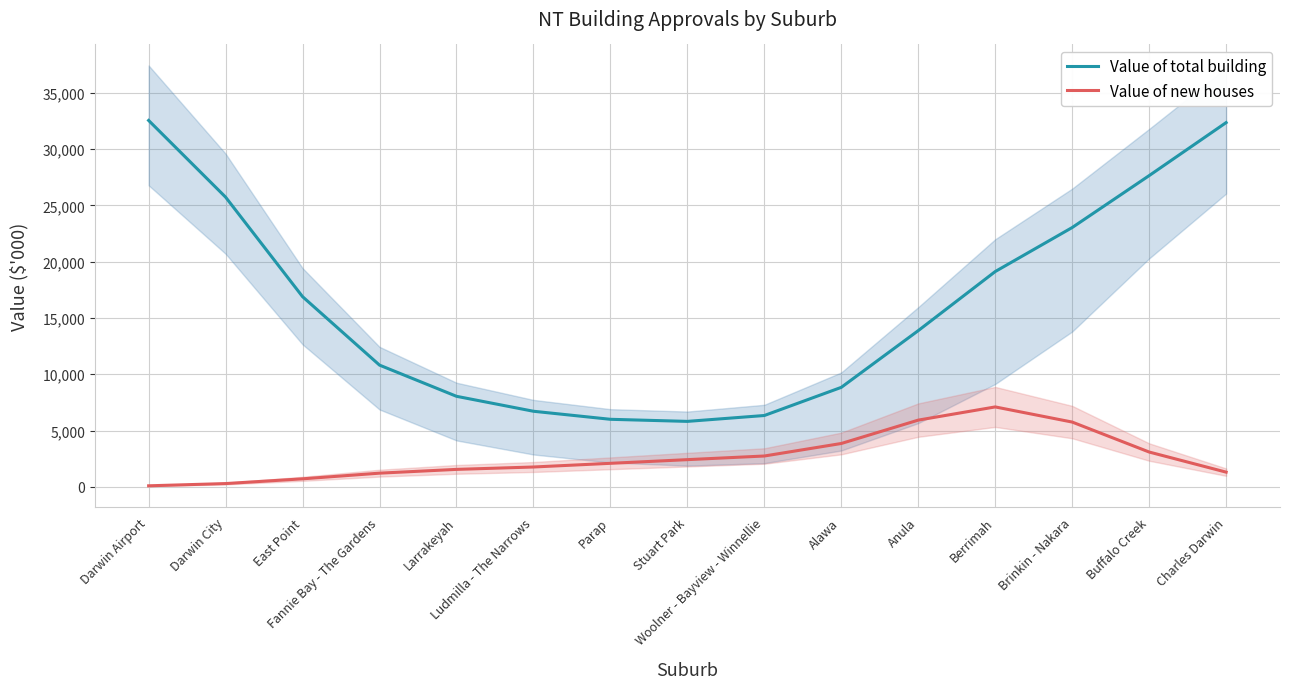

Which series has the widest spread of values?

Value of total building